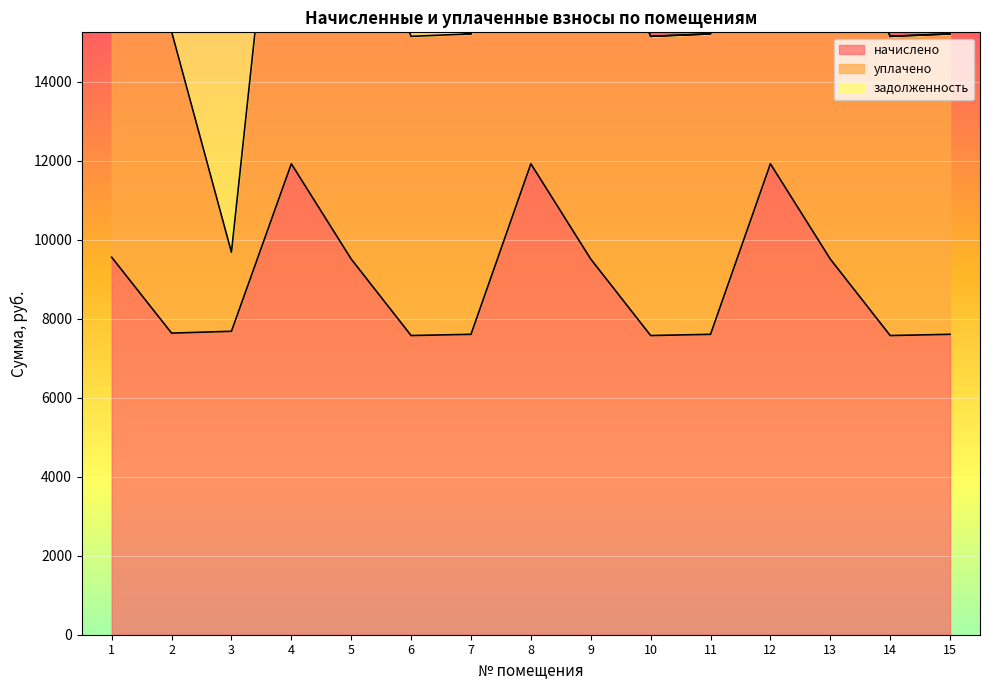

What is the greatest value displayed?

13257.8